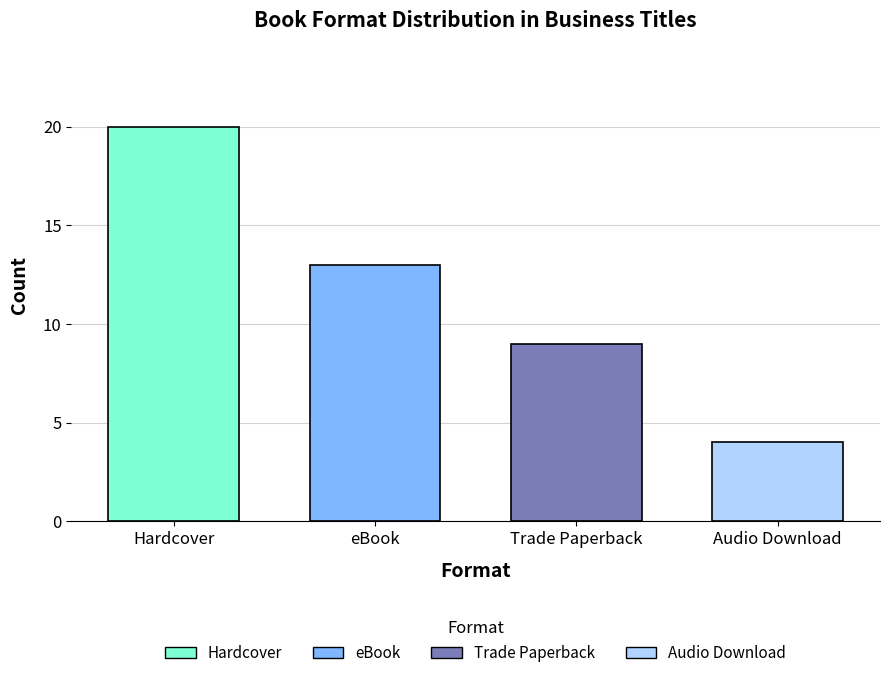

Are the bars grouped side by side (vs. stacked)?

No